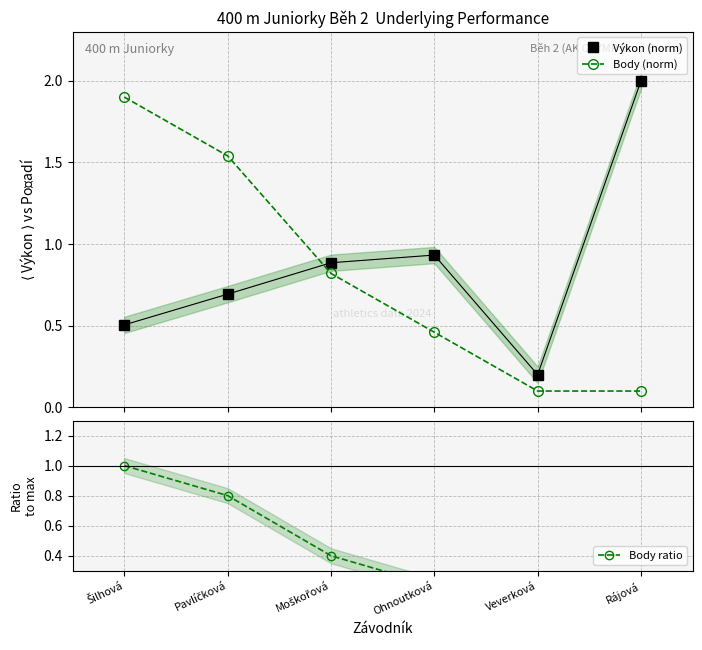

How many times do Výkon (norm) and Body (norm) cross each other?

1